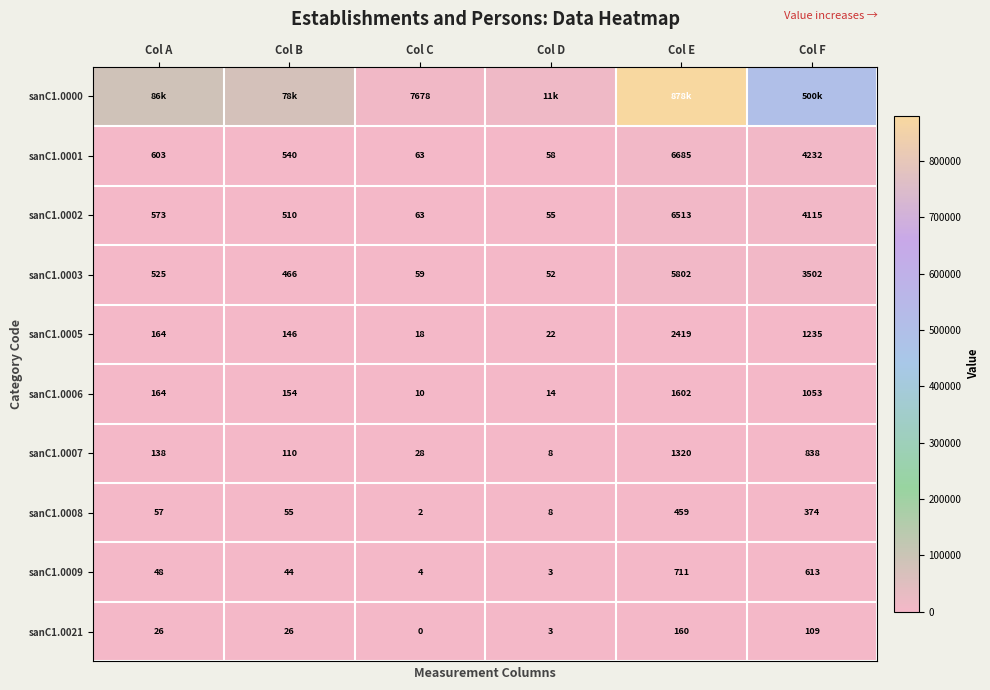

What is the sum of the sanC1.0021 values at Col A and Col B?

52